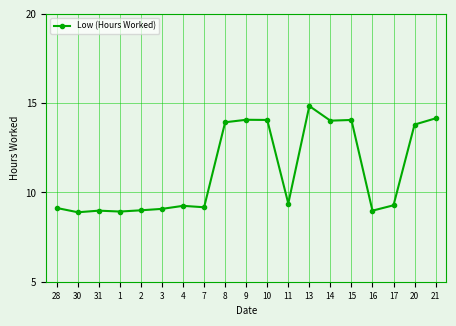

What is the difference between the maximum and second lowest values?

5.9